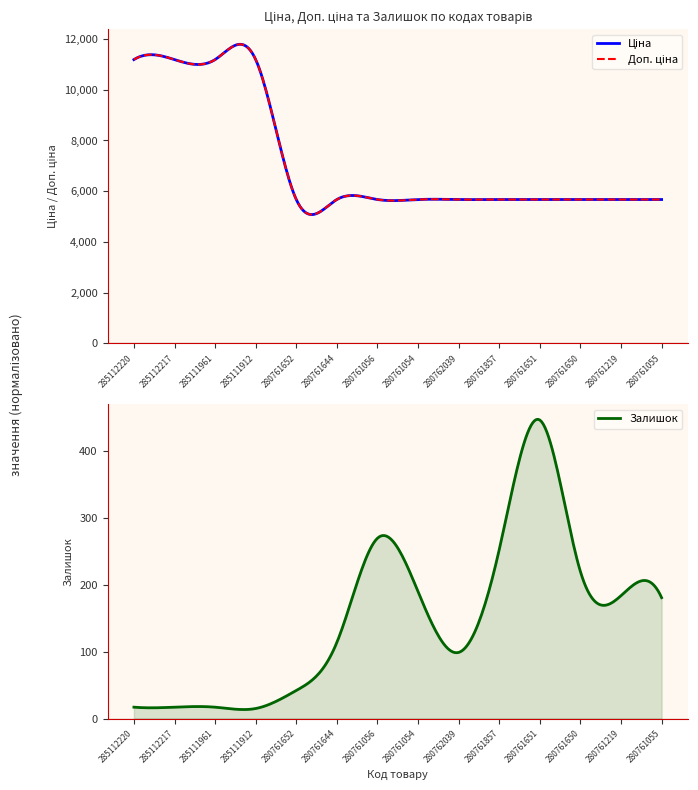

What is the label of the 5th point from the left?

280761652